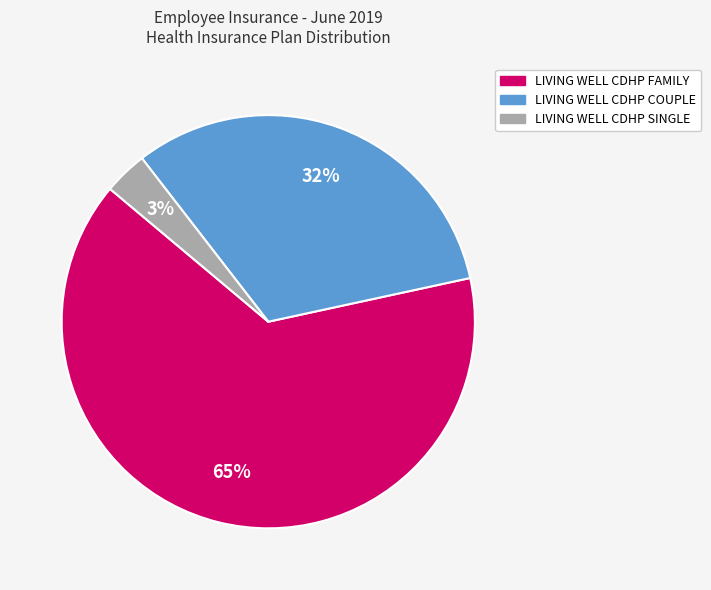

How many segments does this pie chart have?

3